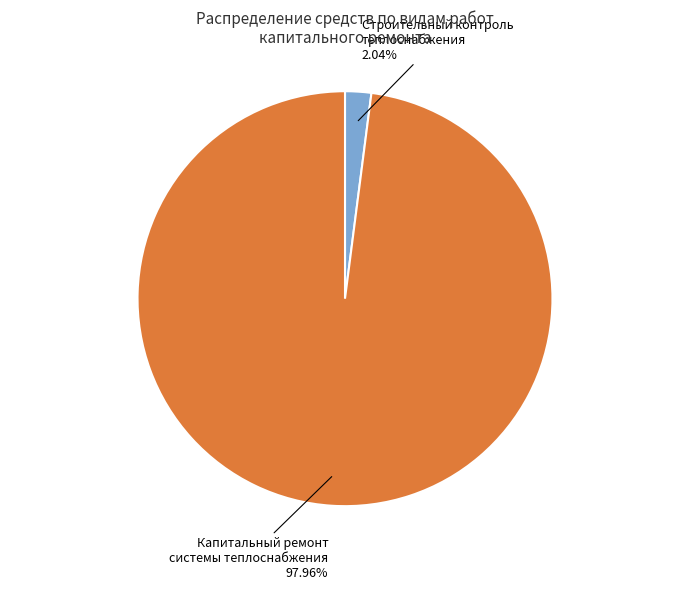

Between Капитальный ремонт системы теплоснабжения and Строительный контроль теплоснабжения, which is larger?

Капитальный ремонт системы теплоснабжения